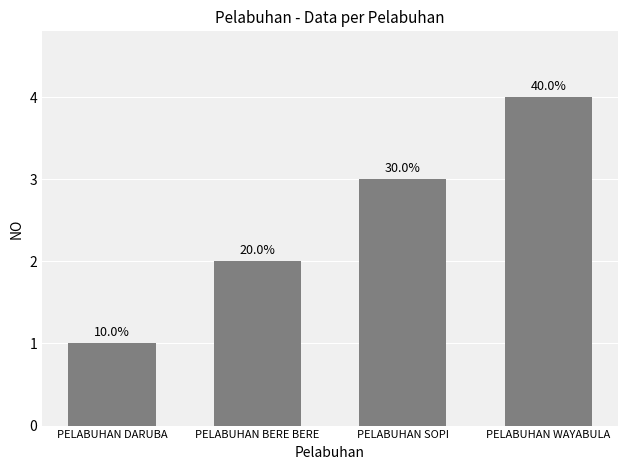

Which category has the highest value across all series?

PELABUHAN WAYABULA